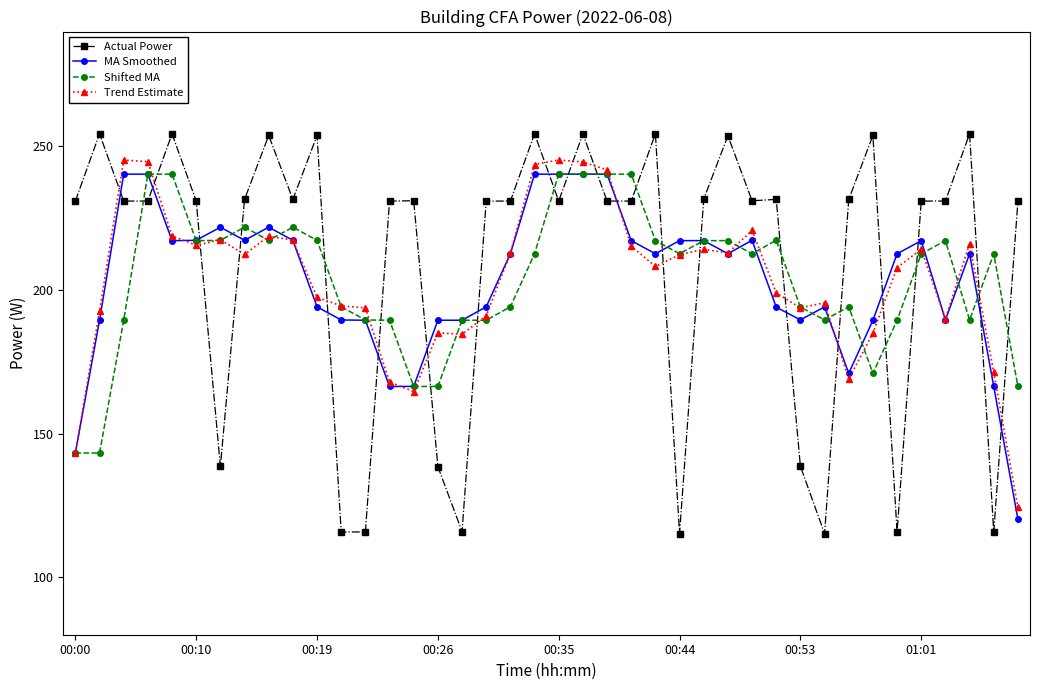

How many intersections are there between Shifted MA and Actual Power?

20